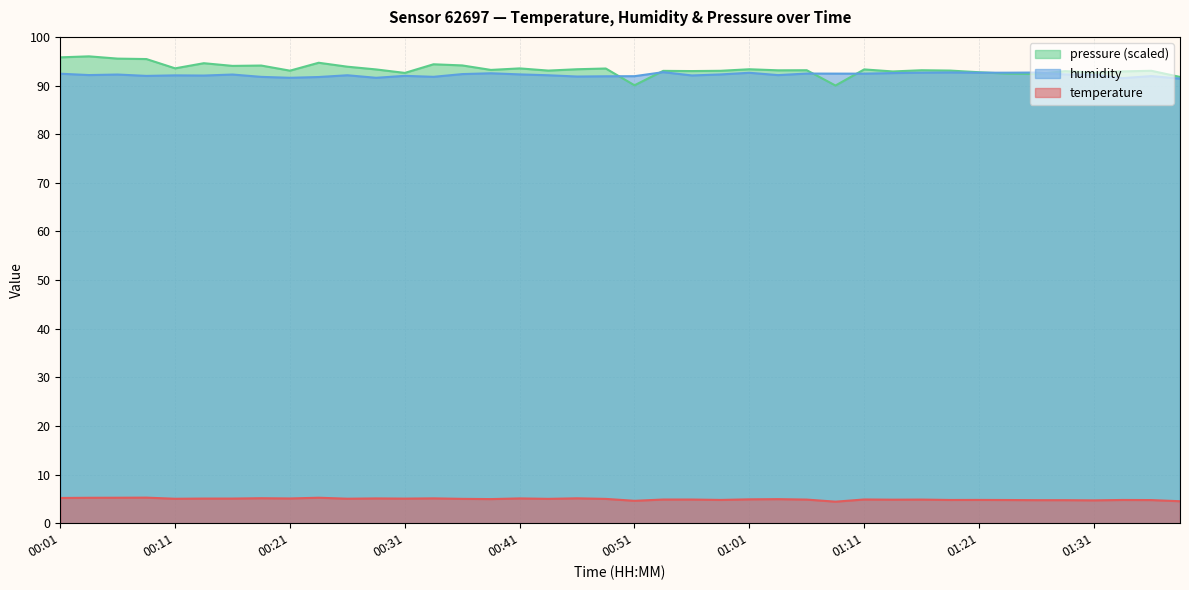

How many lines are shown in the chart?

3